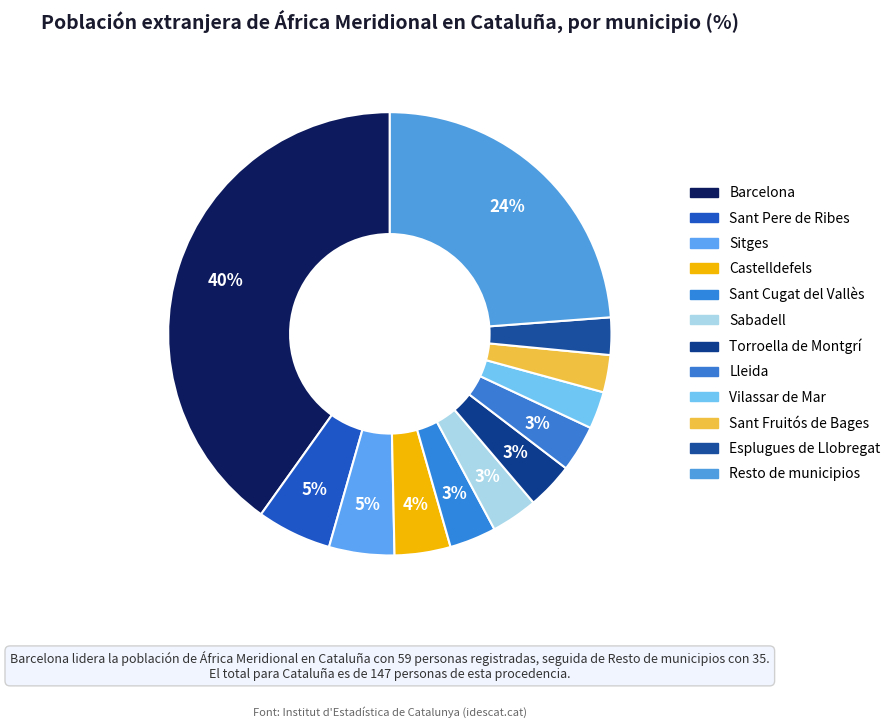

Does Lleida represent more than half of the total?

No